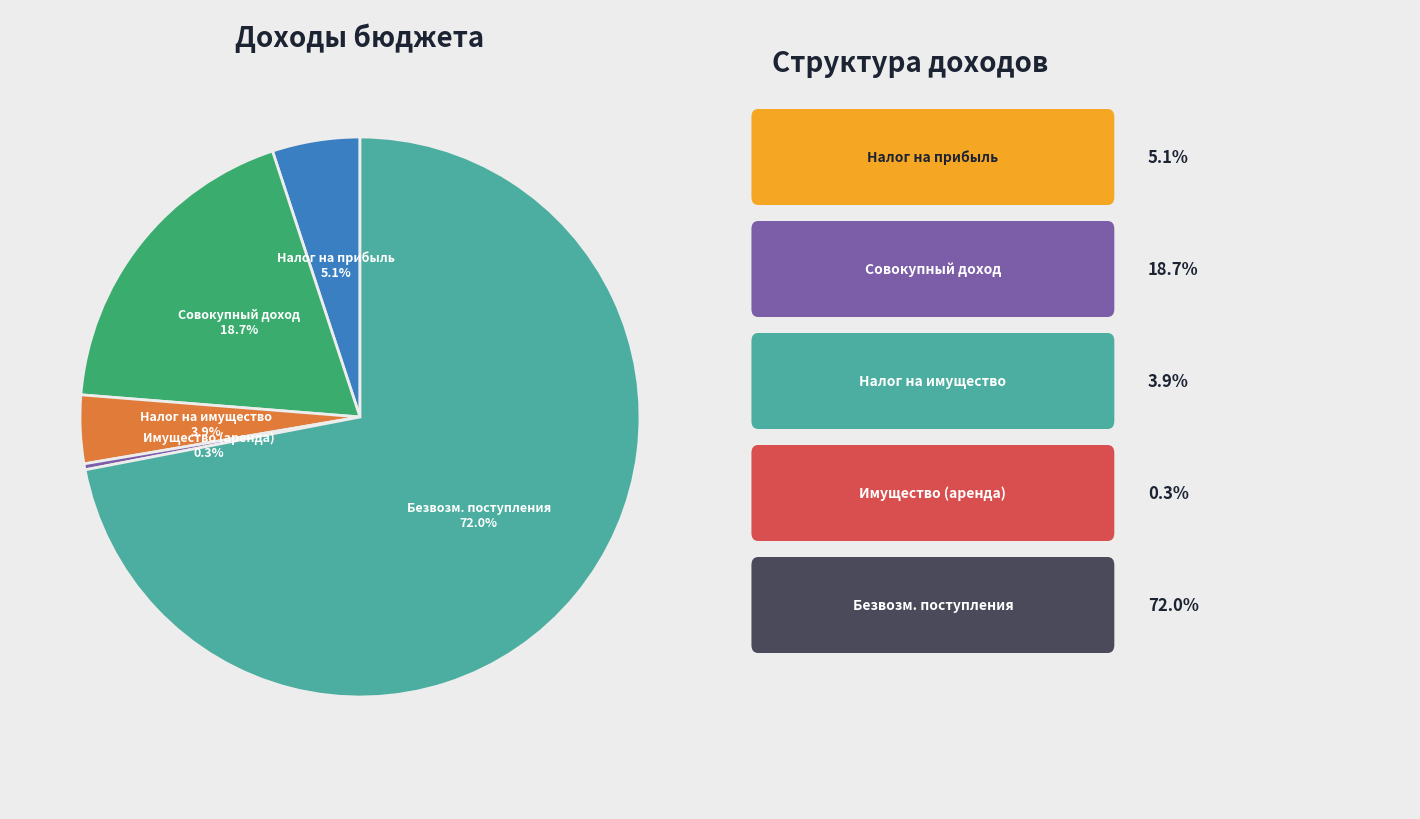

Is there any slice that represents more than half of the pie?

Yes